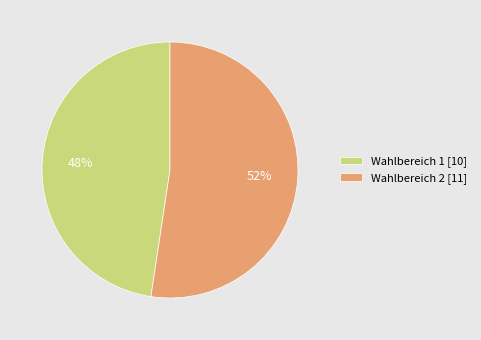

The Wahlbereich 2 slice represents 52% of the pie. True or false?

True